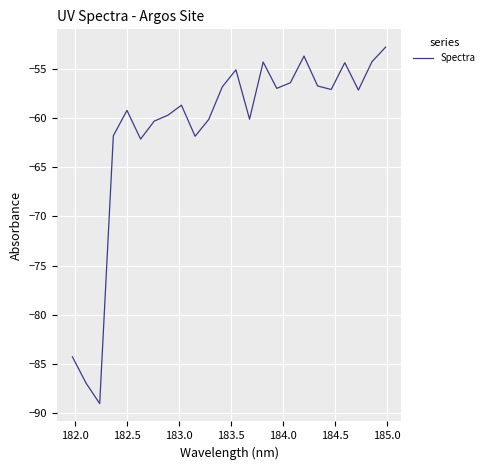

What is the smallest value displayed?

-89.0